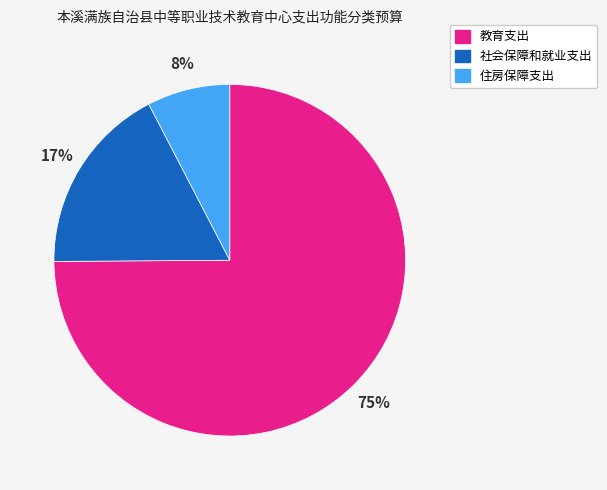

How many segments does this pie chart have?

3